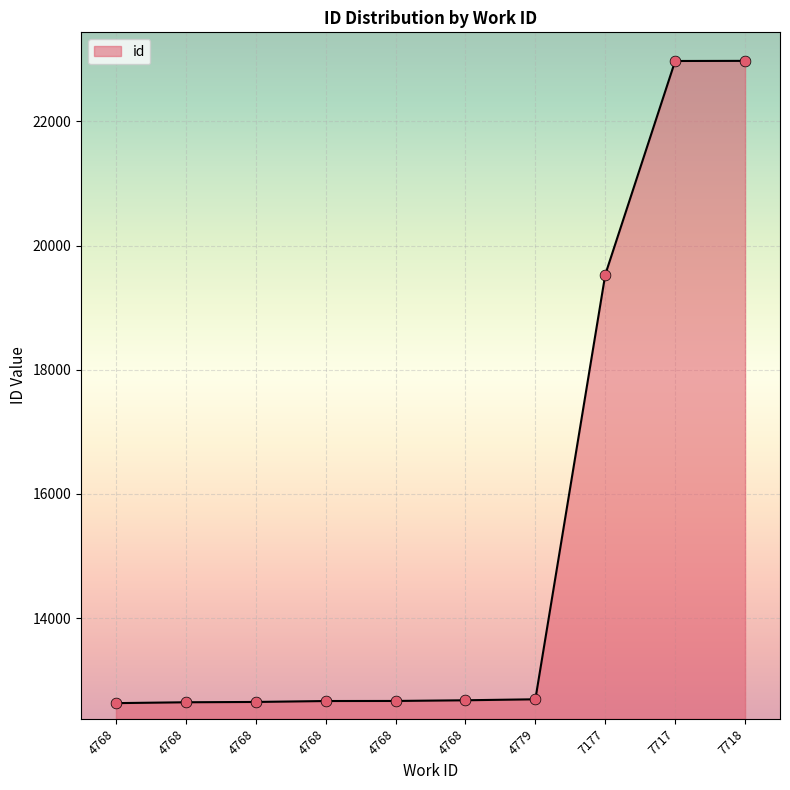

Is this an area chart (filled region under the line)?

Yes